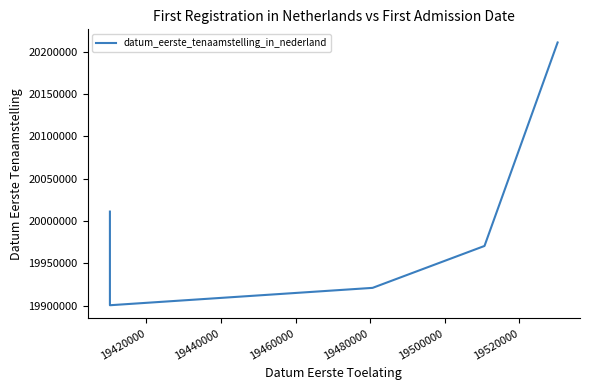

True or false: there are more than 1 points higher than both neighbors.

False